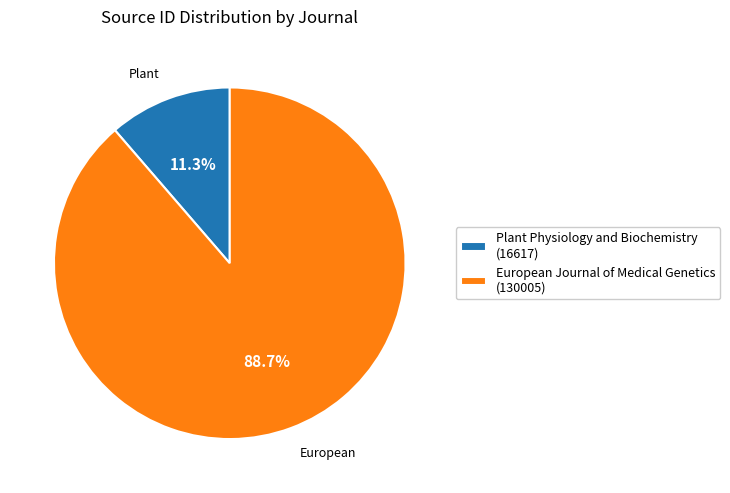

Combined, do Plant Physiology and Biochemistry and European Journal of Medical Genetics account for over 50%?

Yes